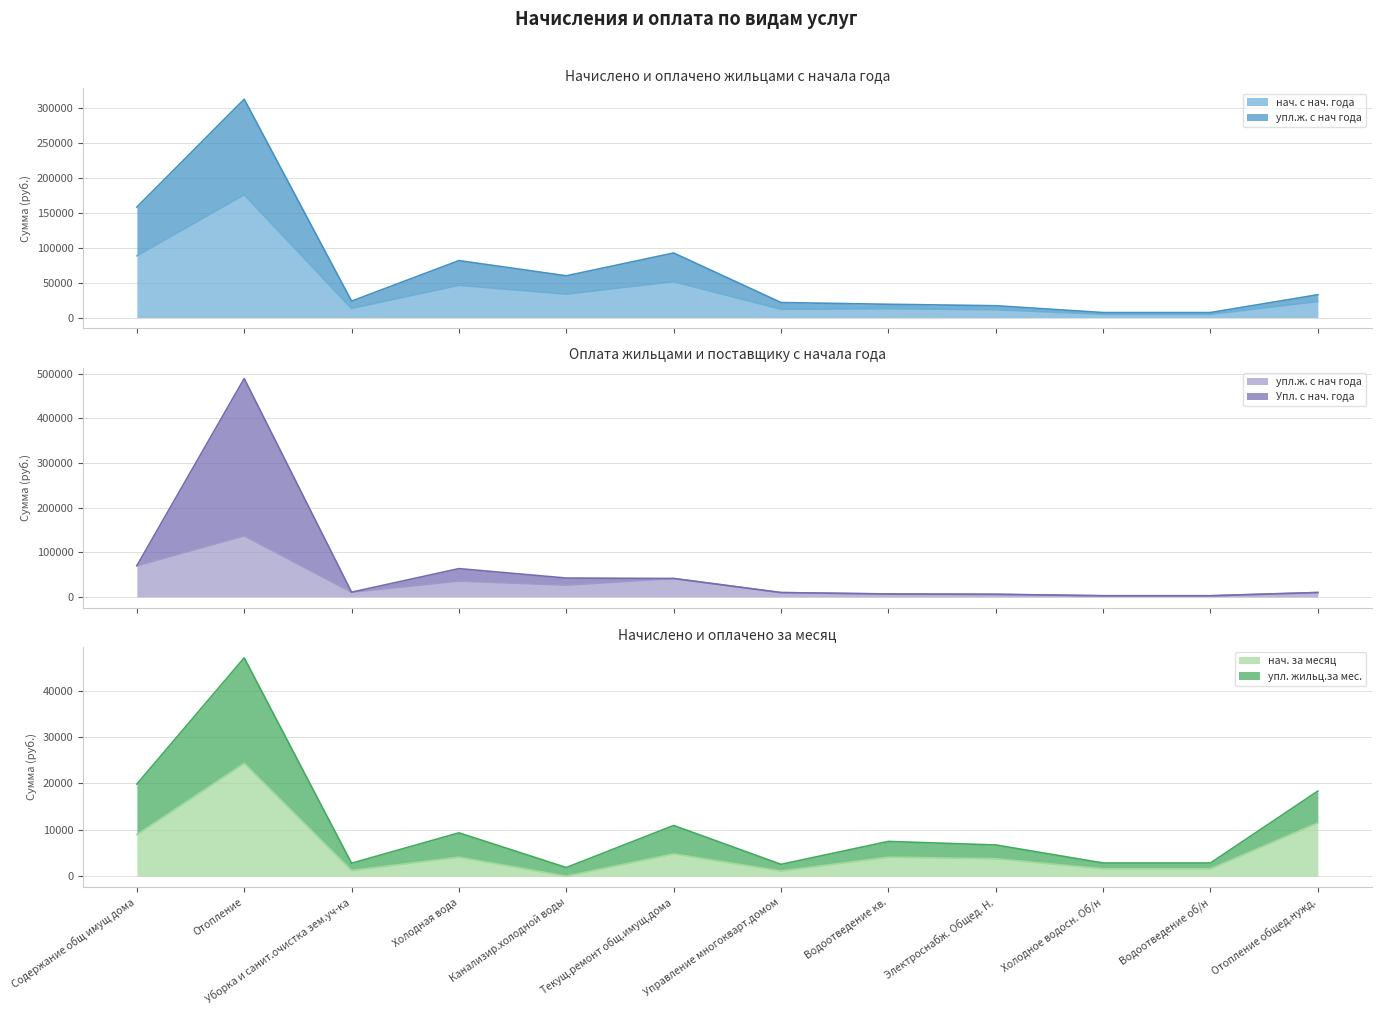

What is the highest value of the нач. за месяц series?

24344.8